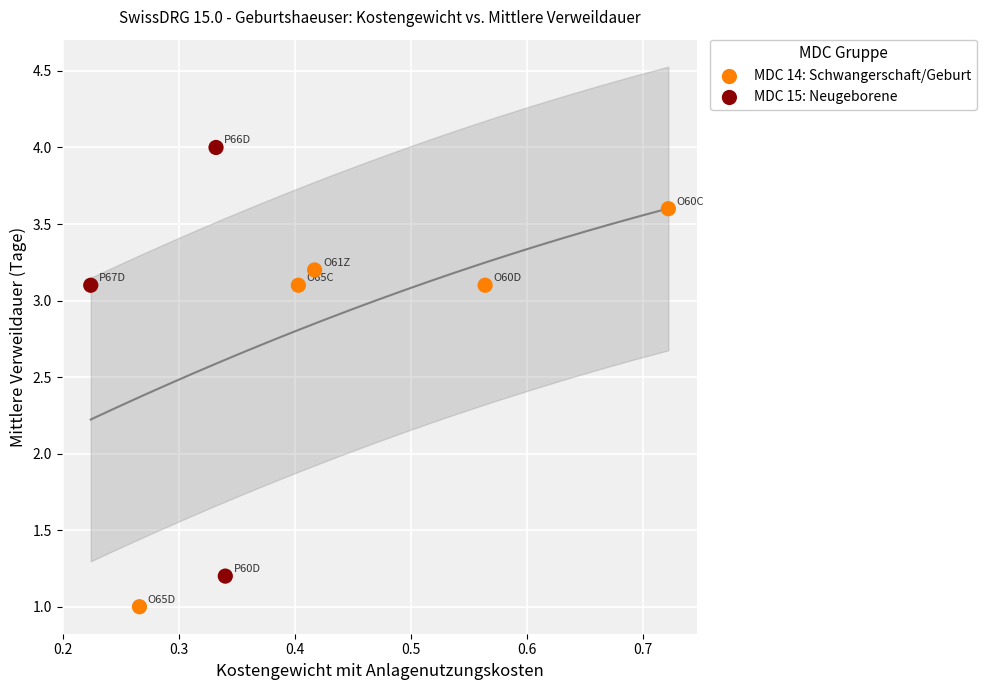

Which series reaches the minimum Y coordinate?

MDC 14: Schwangerschaft/Geburt